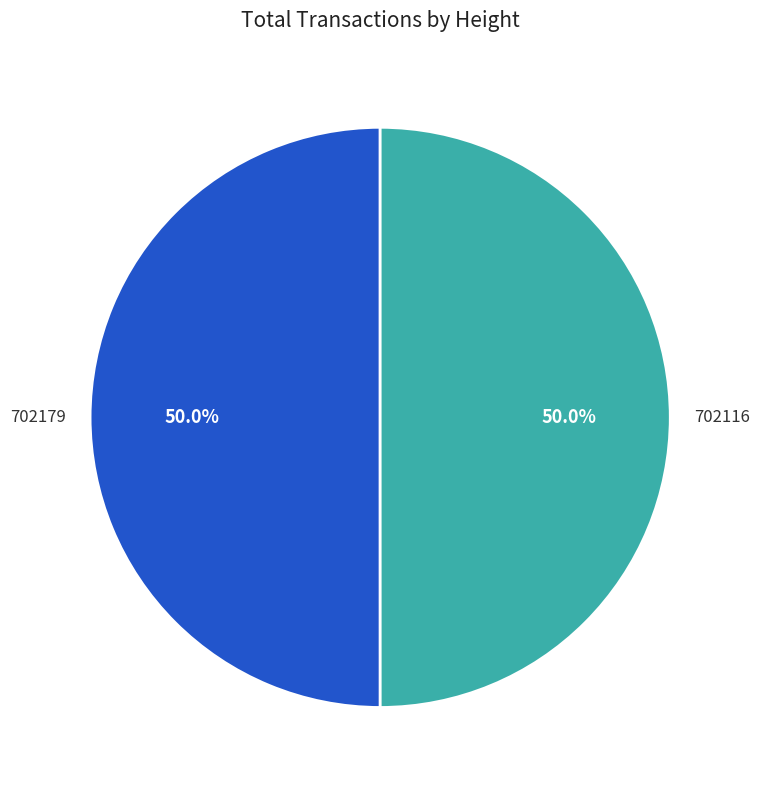

How many segments does this pie chart have?

2